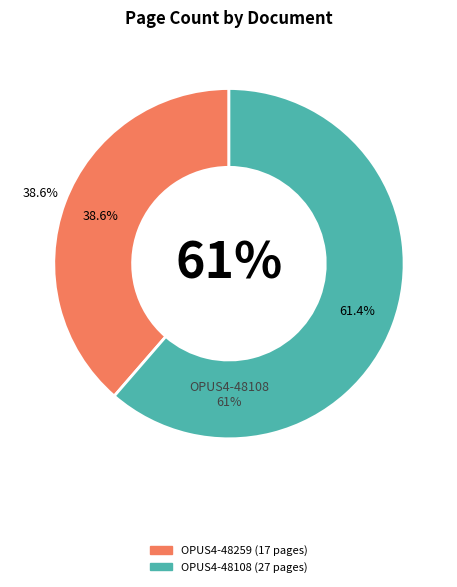

To the nearest percent, what percentage of the pie is OPUS4-48259?

39%